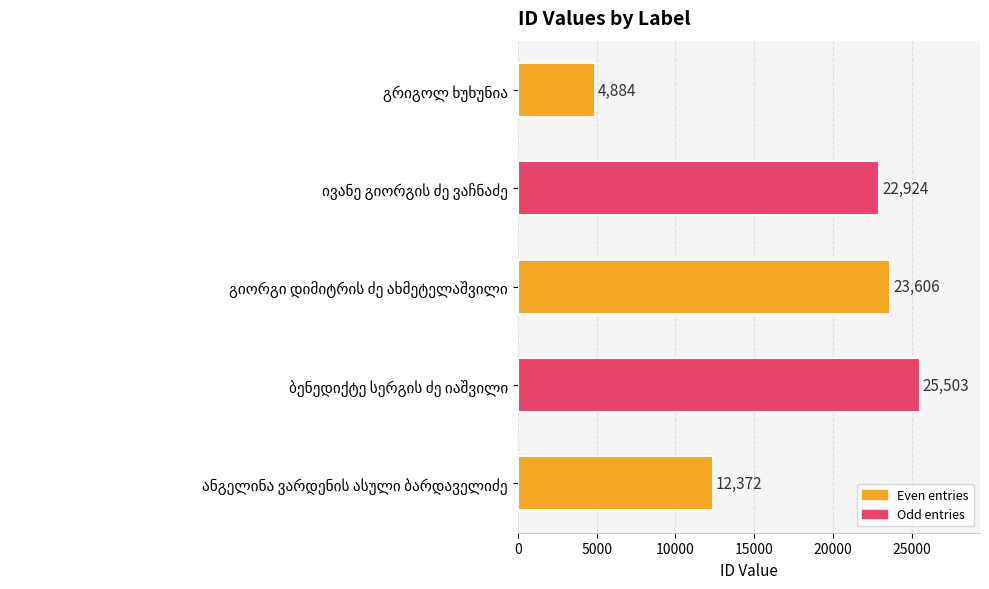

What is the maximum value shown in the chart?

25503